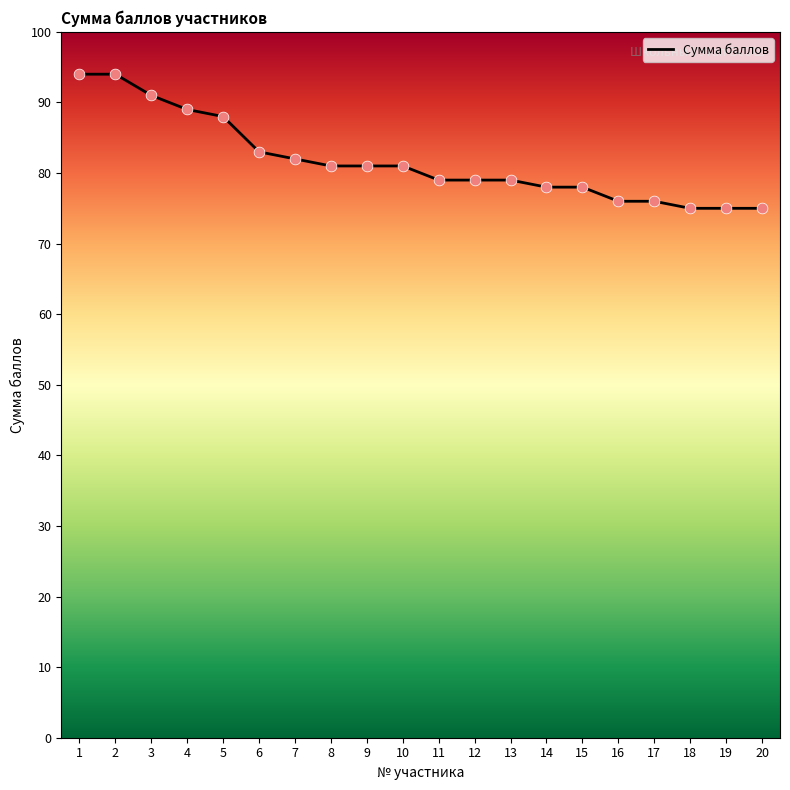

What is the change in value from 9 to 16?

-5